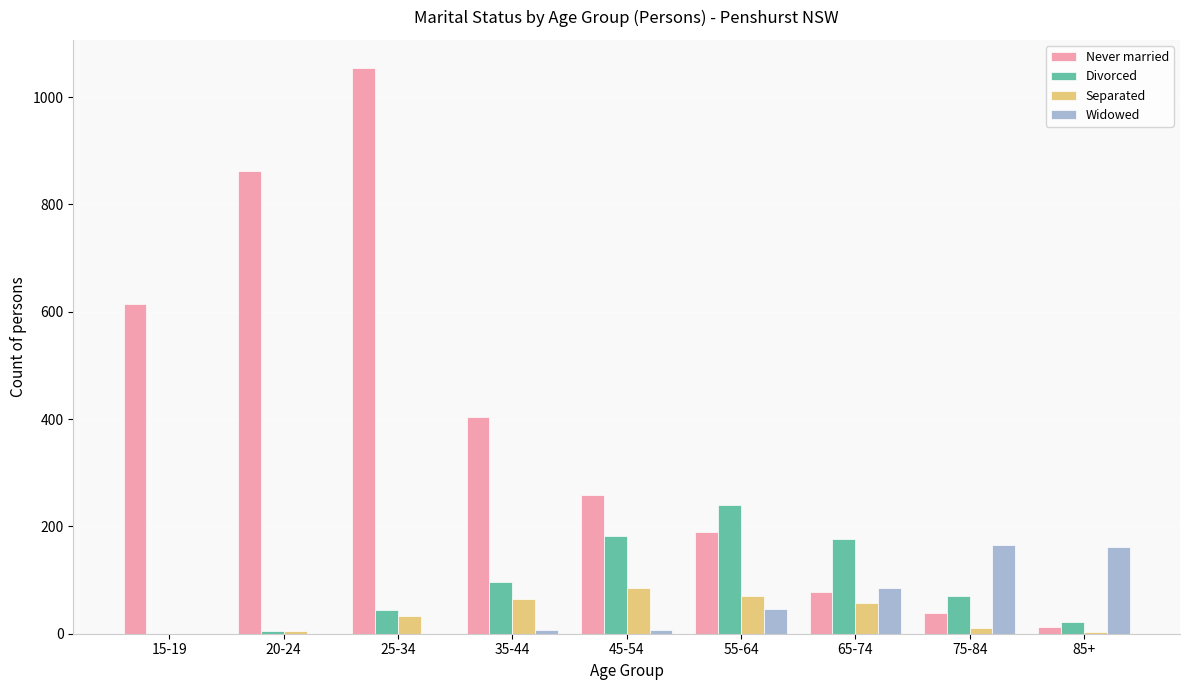

True or false: Never married has a value of 30 at 65-74.

False